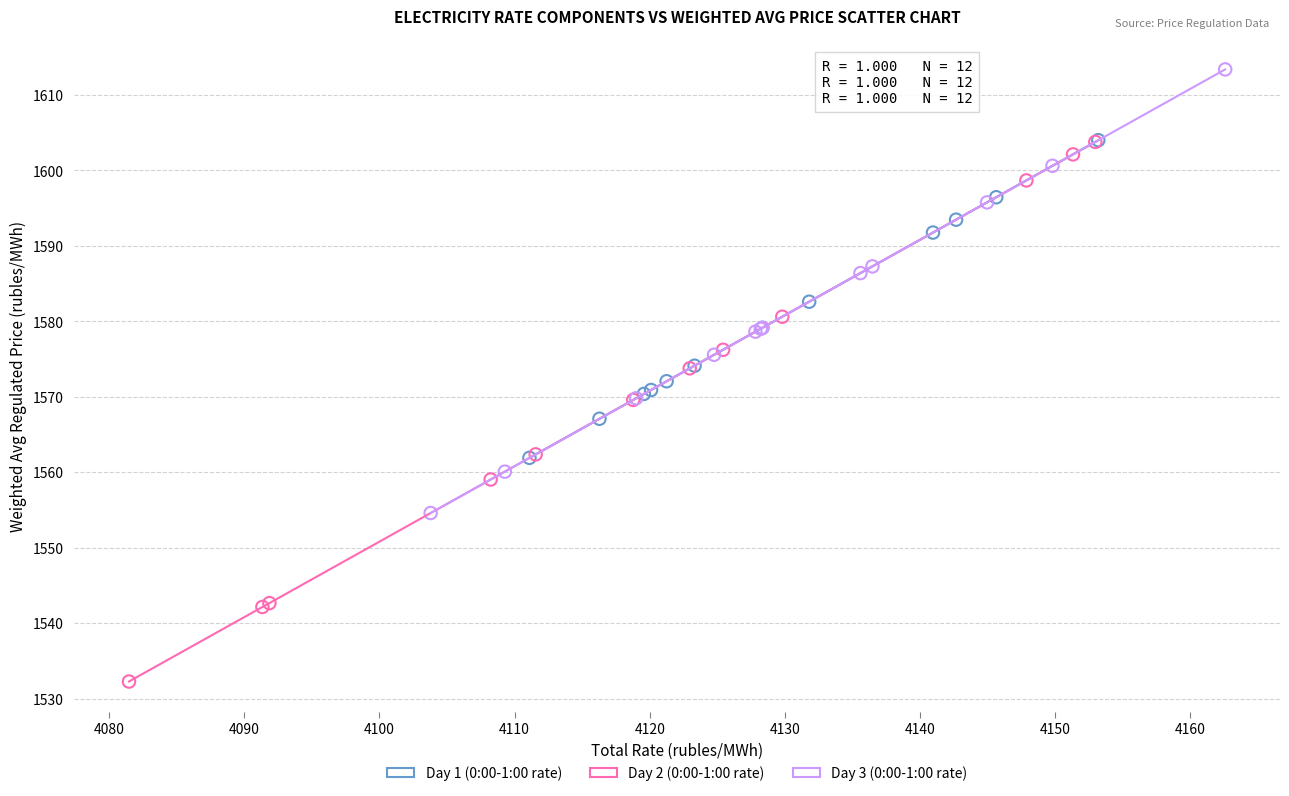

Which series reaches the maximum Y coordinate?

Day 3 (0:00-1:00 rate)